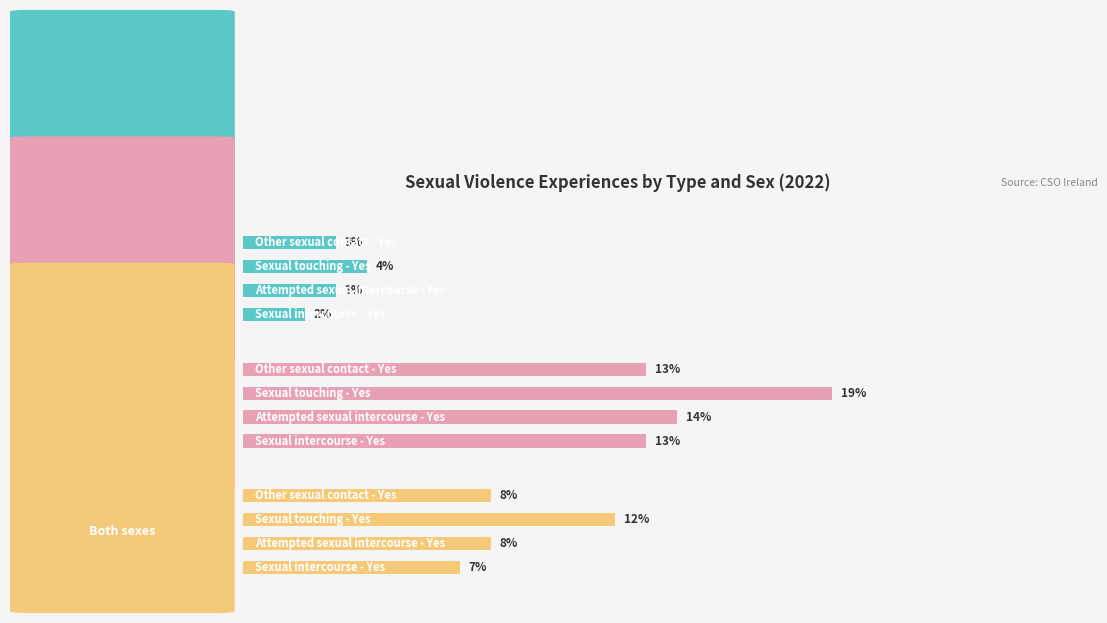

Rank the series by their maximum value, from lowest to highest.

Male, Both sexes, Female